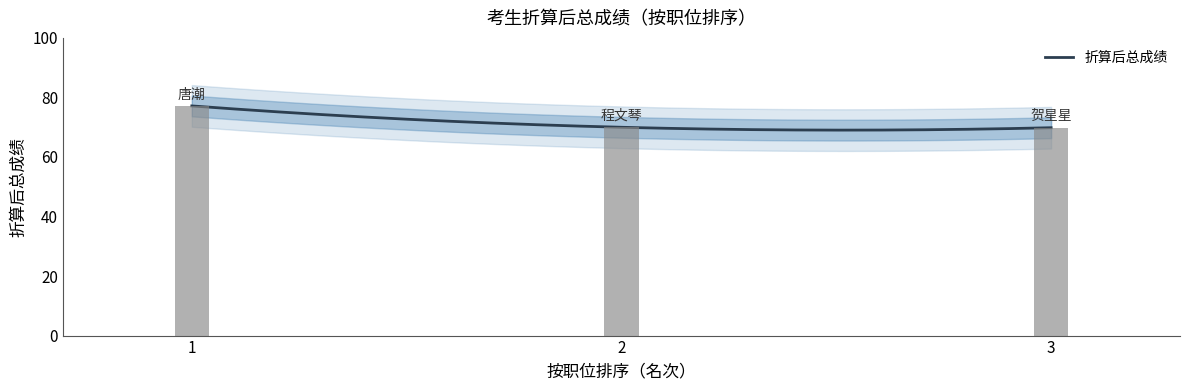

What is the sum of the values at 3 and 2?

139.8